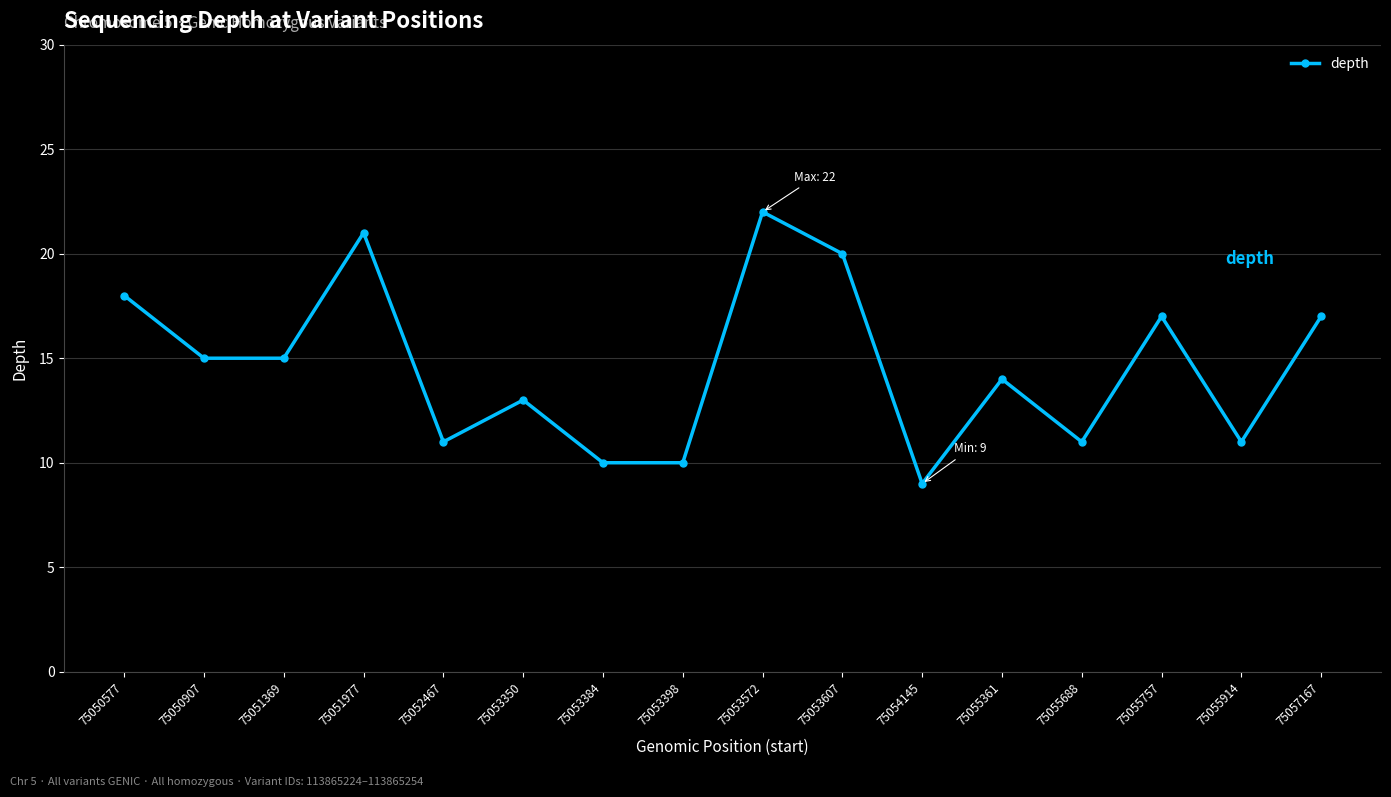

What is the approximate value at 75051369?

15